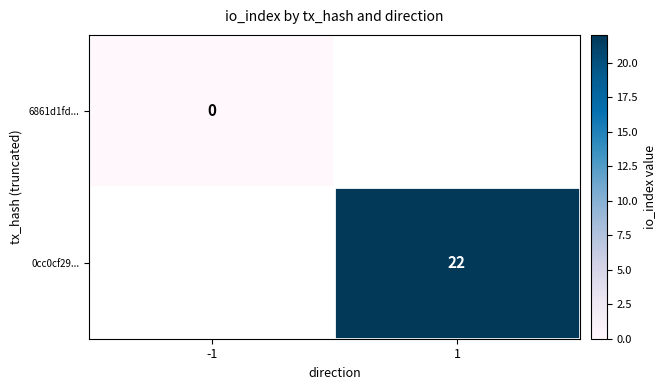

Is it true that 0cc0cf29... equals 8 at 1?

False